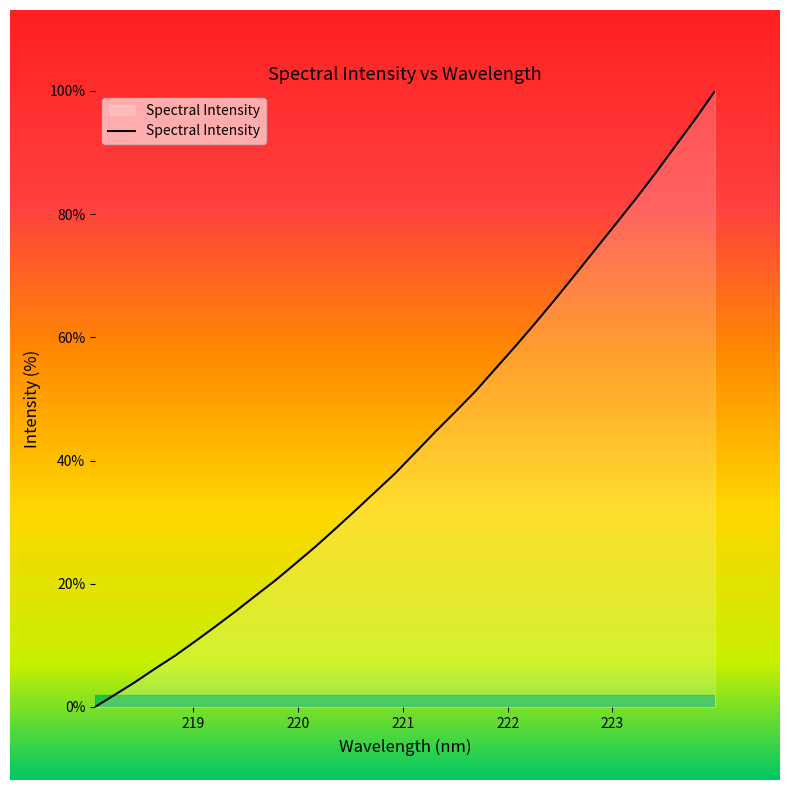

What is the maximum value shown in the chart?

100.0